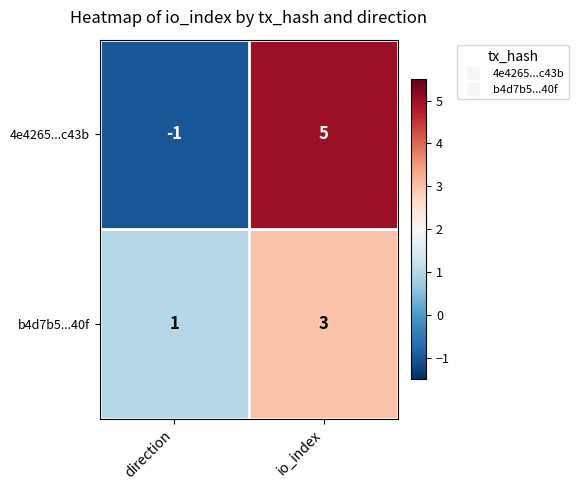

The value of b4d7b5...40f at io_index is 4. True or false?

False